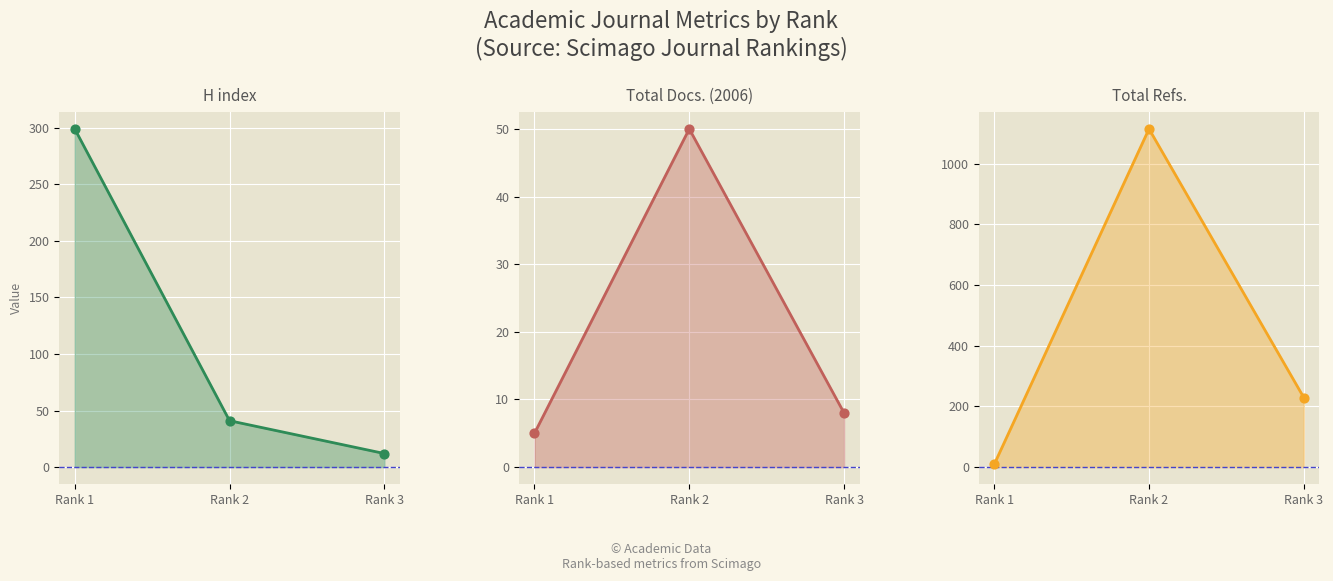

What is the total value across all series at Rank 2?

2410